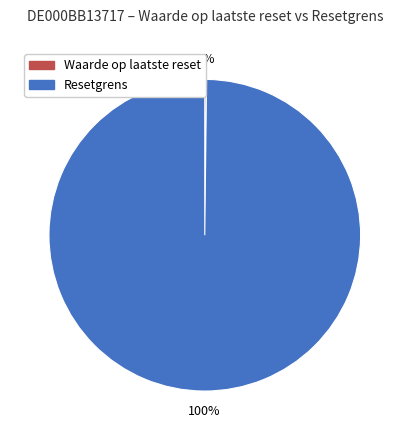

What percentage is the Resetgrens slice, to the nearest percent?

100%